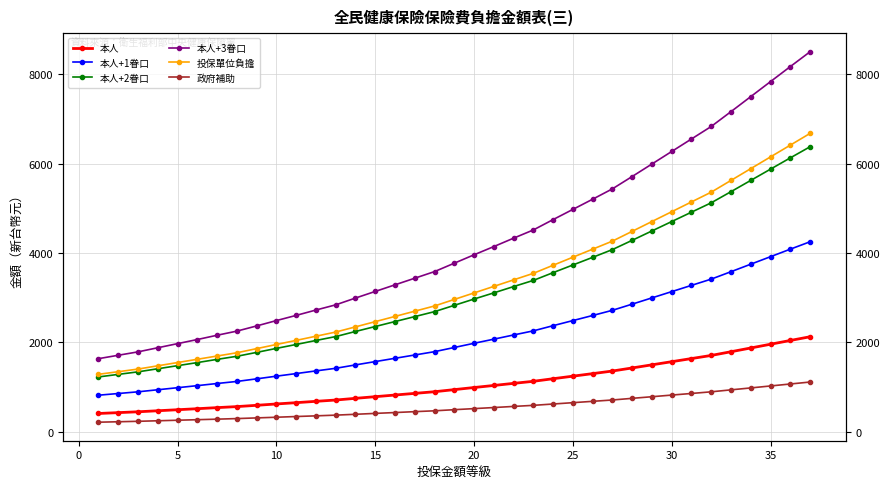

How many distinct data groups are displayed?

6